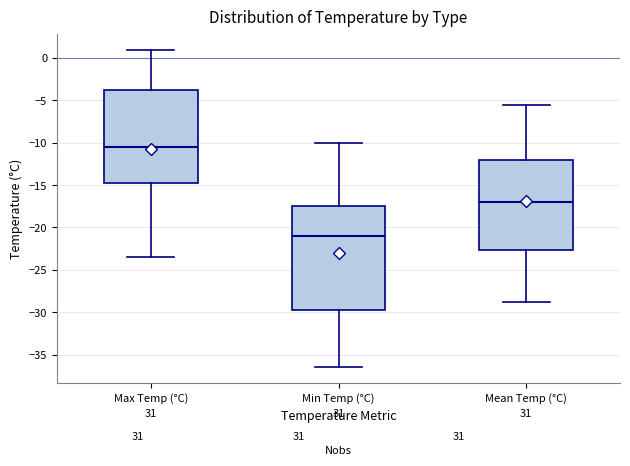

Reading left to right, read every box against the y-axis: the position of its median line, the range the box covers, and the ends of its whiskers. The values are not printed on the chart, so give them approximately, as read against the axis.

Max Temp (°C): median -10.5, box -14.5 to -3.5, whiskers -23.5 to 1.0
Min Temp (°C): median -21.0, box -29.5 to -17.5, whiskers -36.5 to -10.0
Mean Temp (°C): median -17.0, box -22.5 to -12.0, whiskers -29.0 to -5.5